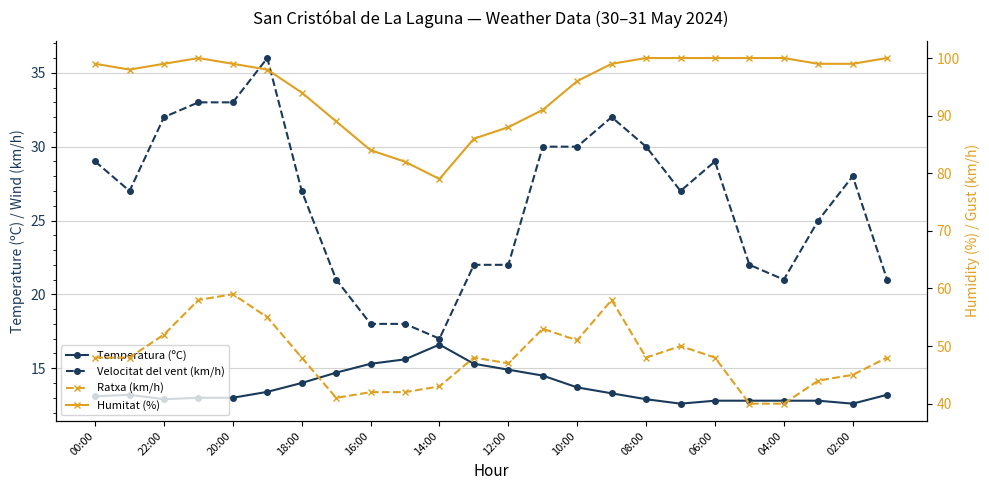

How many values in the Humitat (%) series are below 99?

11